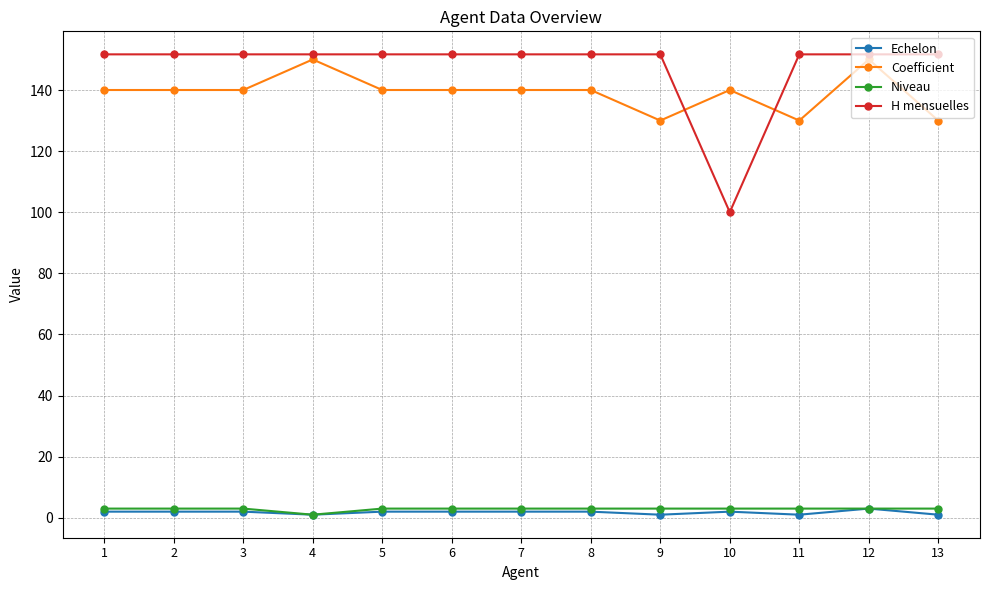

How many lines are shown in the chart?

4